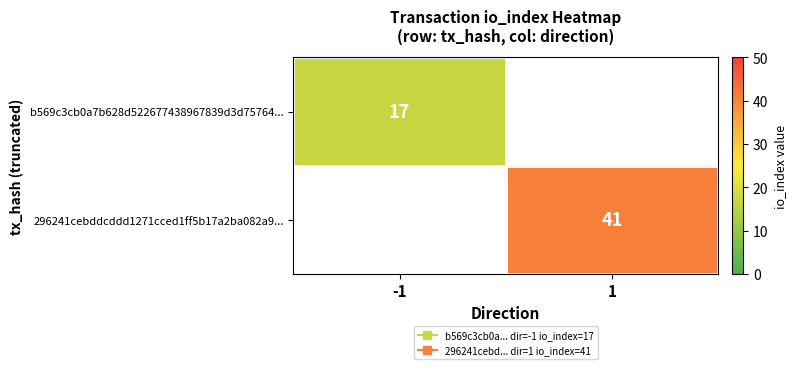

Which category has the lowest value across all series?

-1